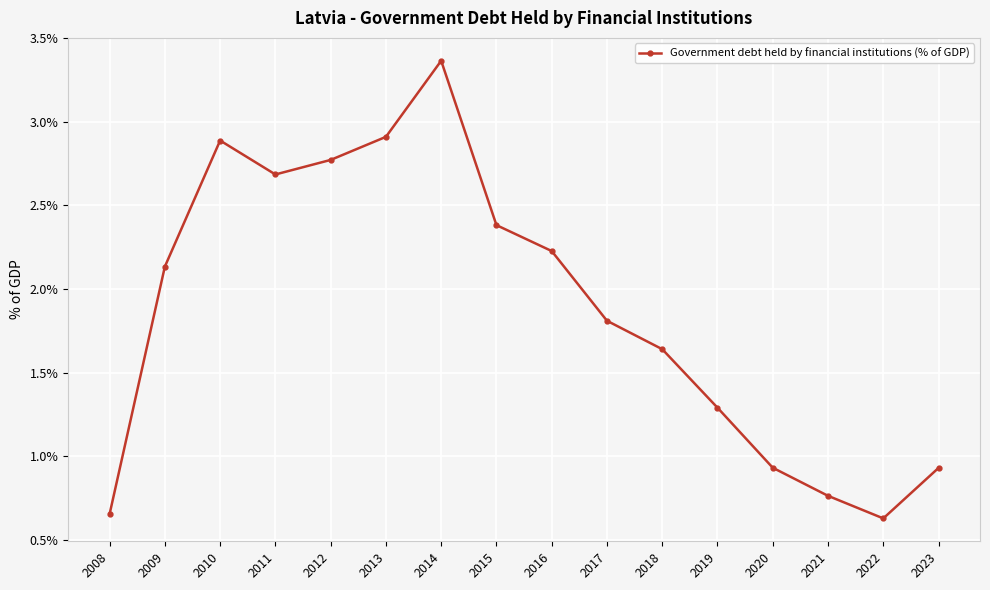

Which label corresponds to the largest value in the chart?

2014